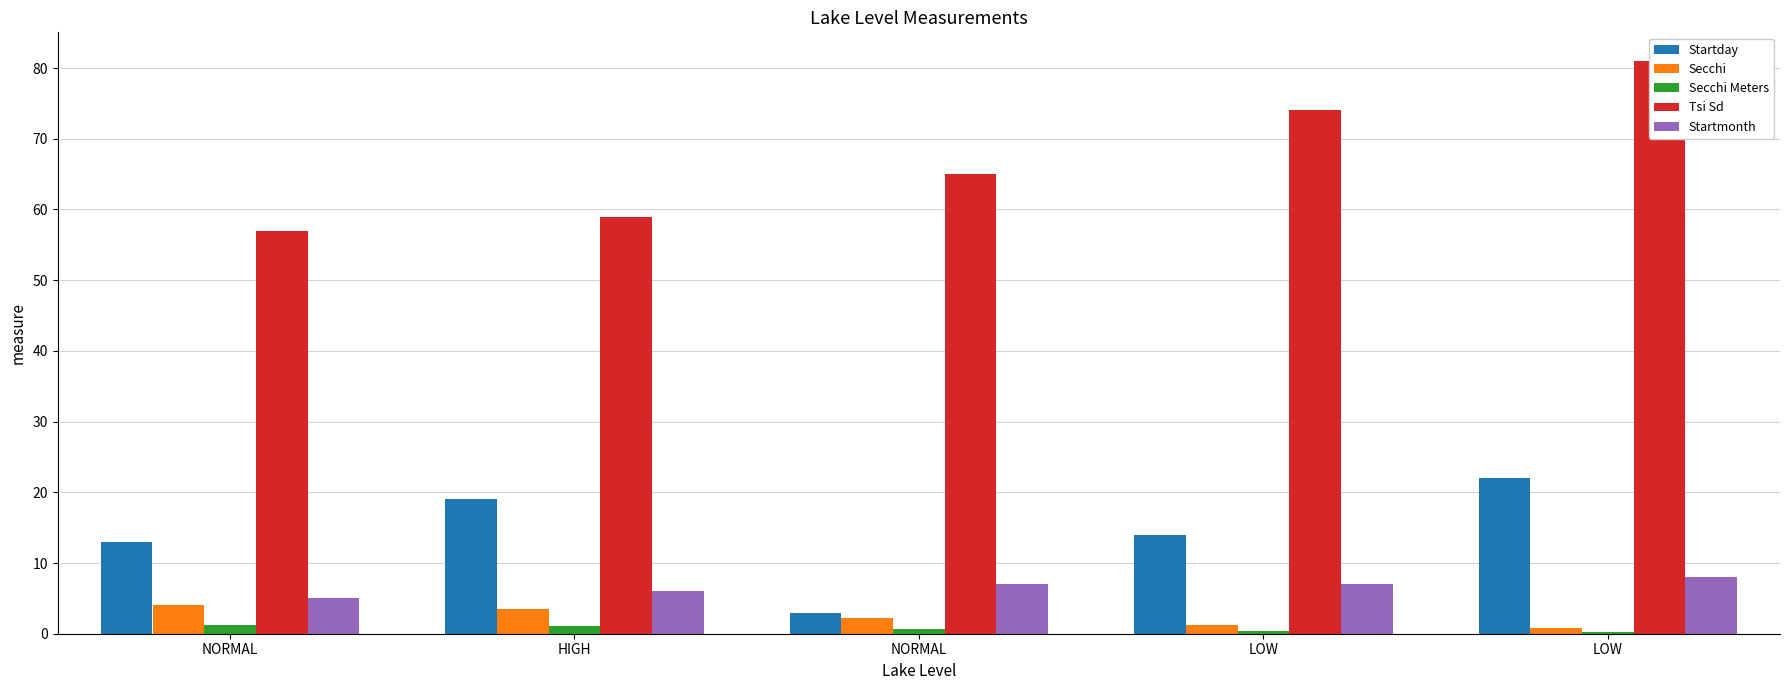

Reading left to right, extract all data points from this chart.

Startday: 13.0	19.0	3.0	14.0	22.0
Secchi: 4.0	3.5	2.2	1.2	0.8
Secchi Meters: 1.2	1.1	0.7	0.4	0.2
Tsi Sd: 57.0	59.0	65.0	74.0	81.0
Startmonth: 5.0	6.0	7.0	7.0	8.0